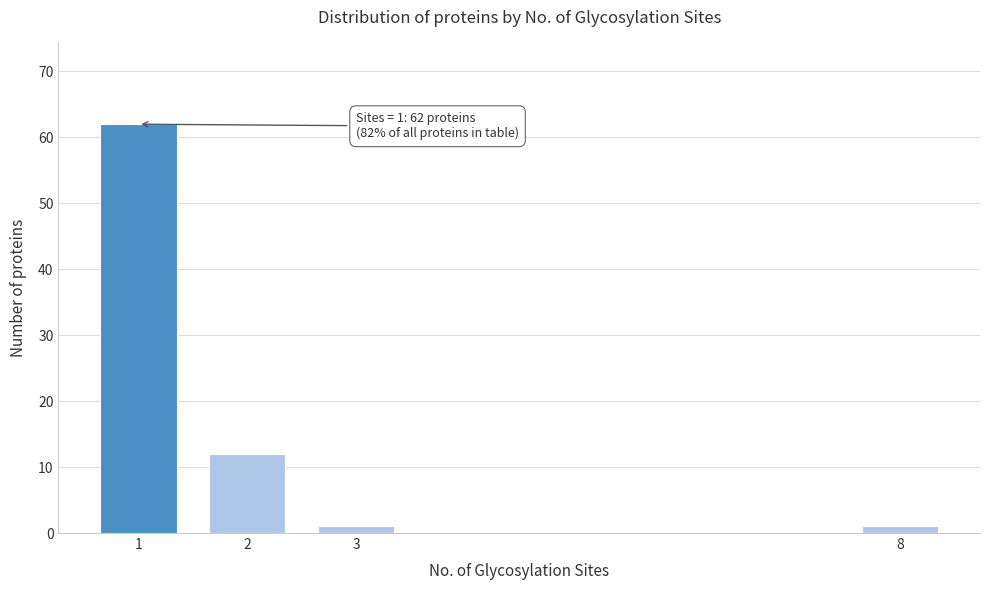

Reading left to right, list all the values displayed in this chart.

1=62	2=12	3=1	8=1